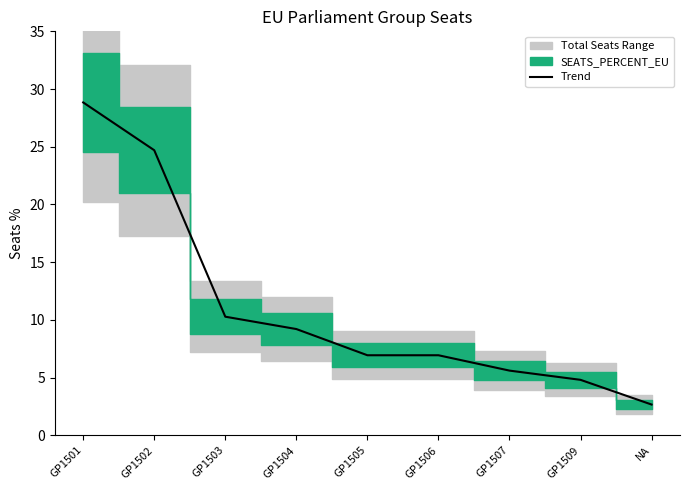

What position from the right is GP1506?

4